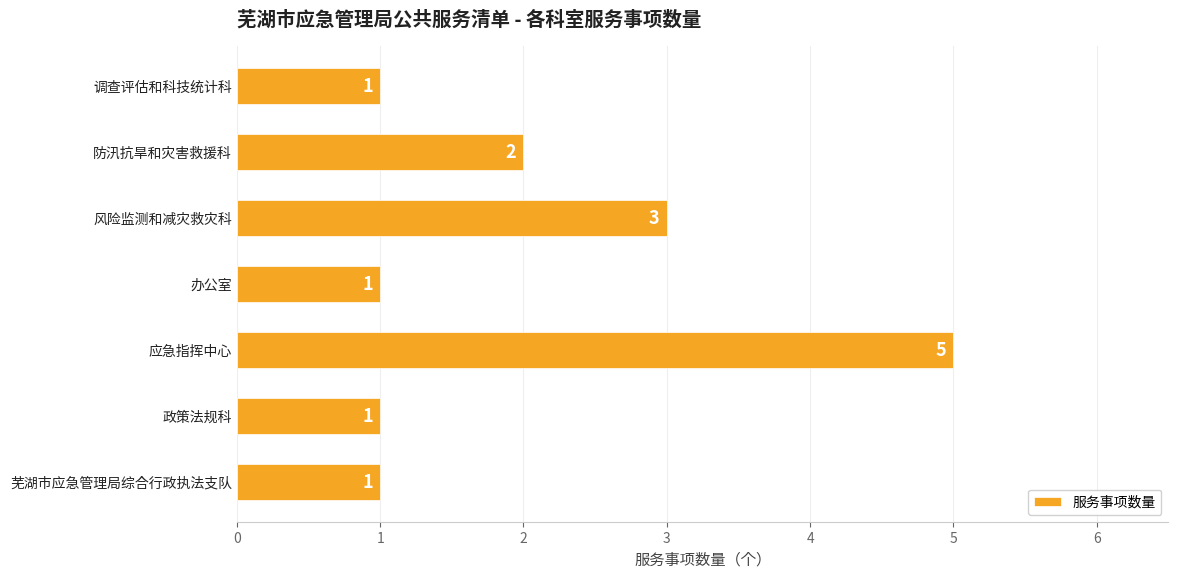

Reading top to bottom, transcribe all the data shown in this chart.

1	2	3	1	5	1	1